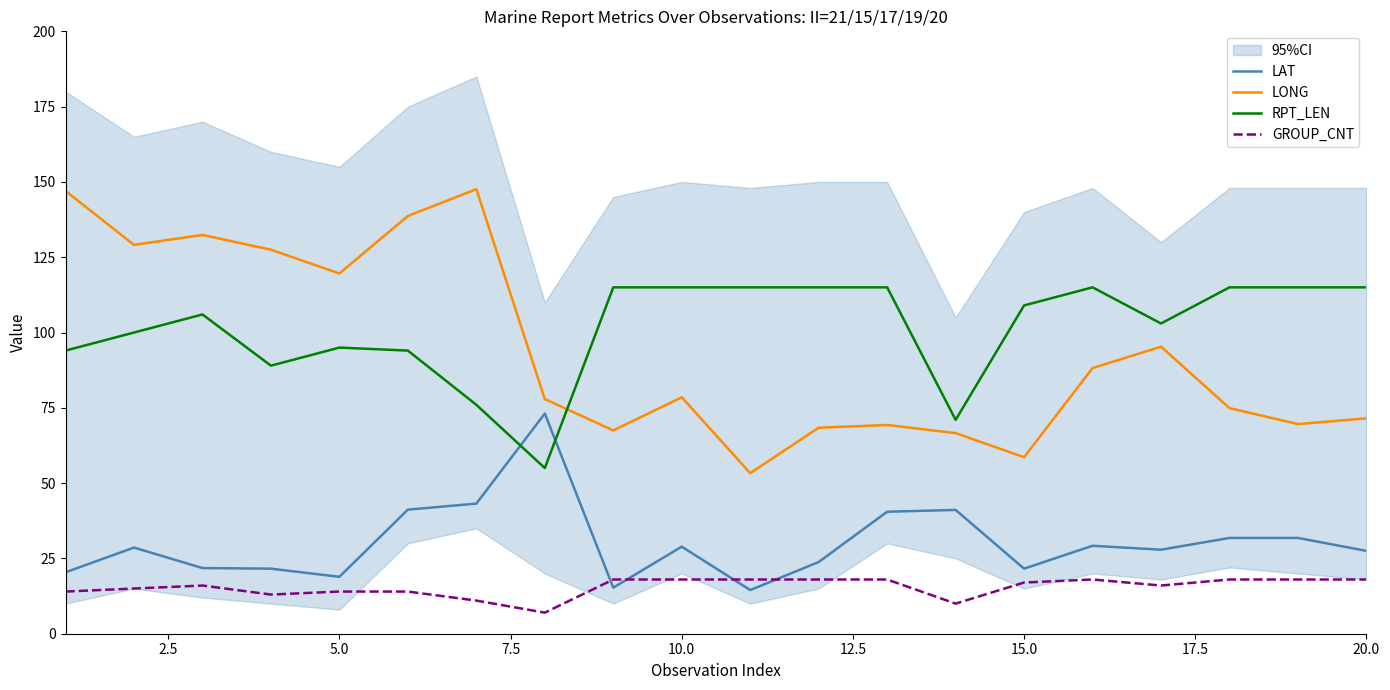

Rank the series by their maximum value, from highest to lowest.

LONG, RPT_LEN, LAT, GROUP_CNT